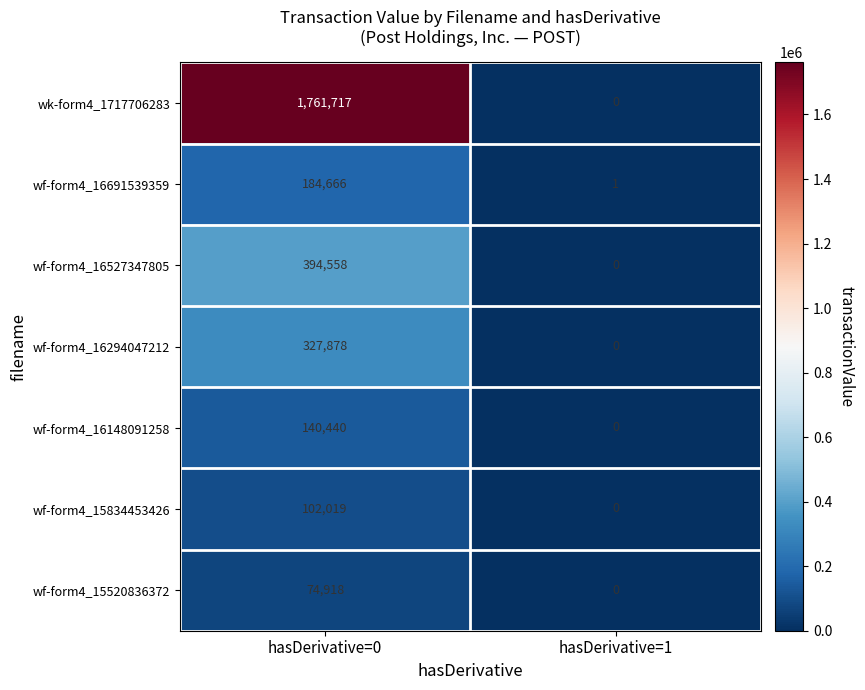

Rank the series by their maximum value, from highest to lowest.

wk-form4_1717706283, wf-form4_16527347805, wf-form4_16294047212, wf-form4_16691539359, wf-form4_16148091258, wf-form4_15834453426, wf-form4_15520836372